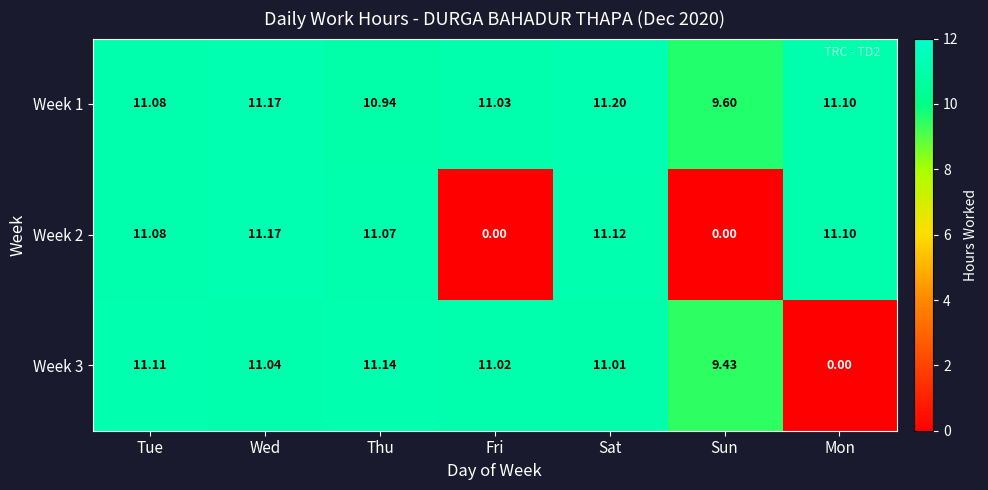

Rank the series by their average value, from lowest to highest.

Week 2, Week 3, Week 1